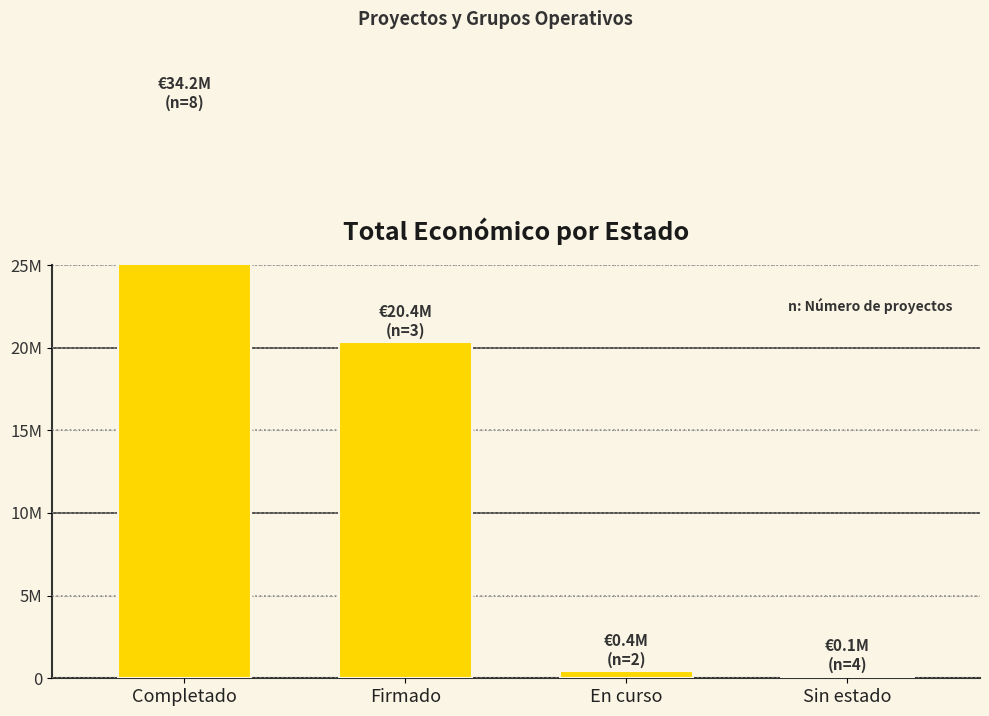

What is the average value?

13772203